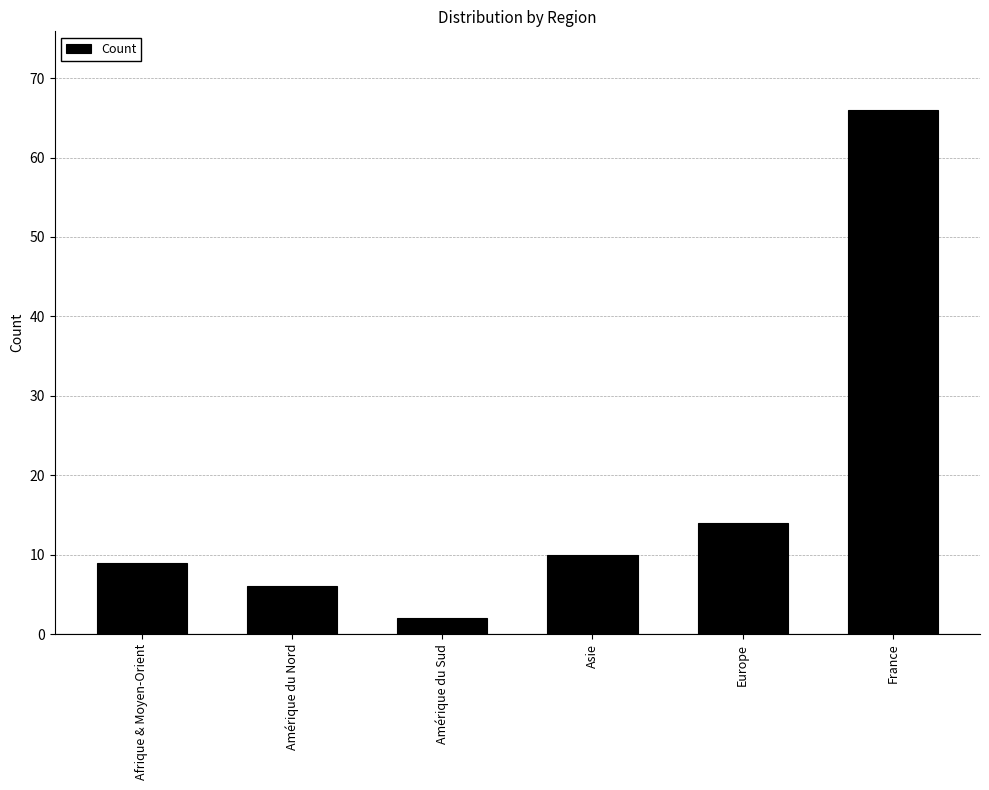

What is the maximum value shown in the chart?

66